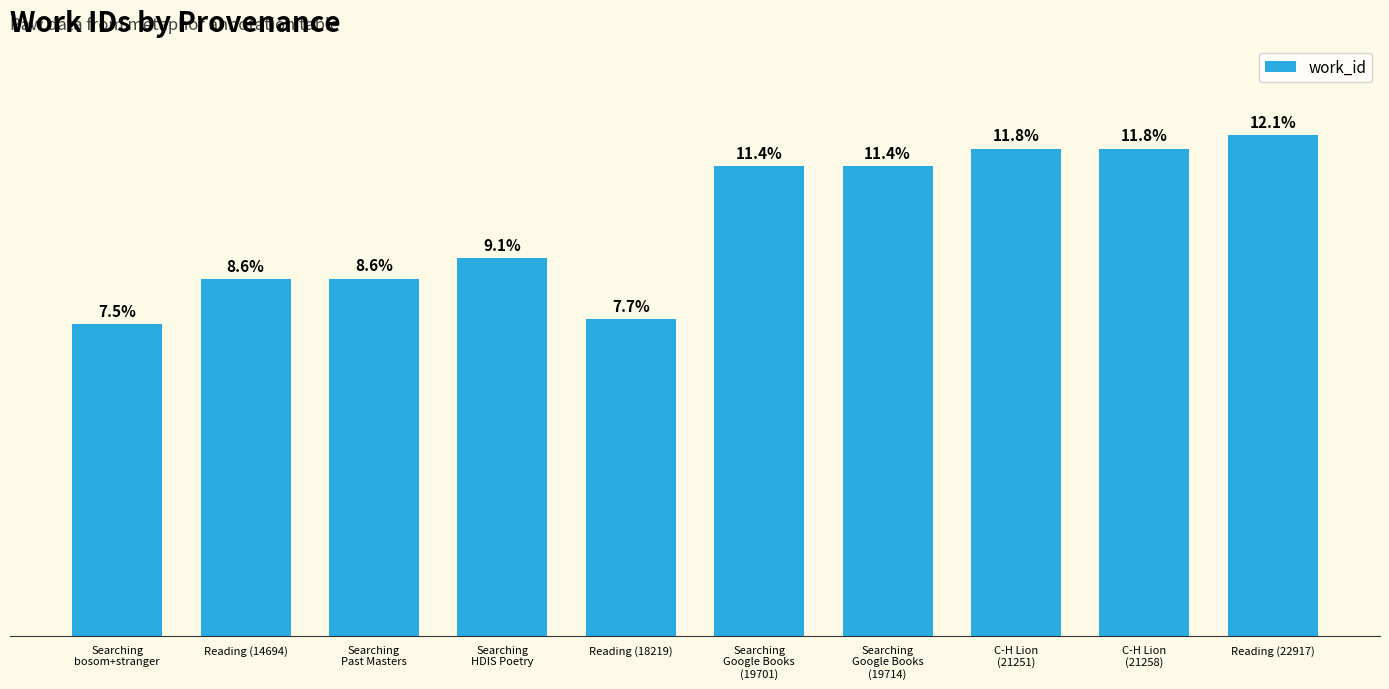

What is the greatest value displayed?

7698